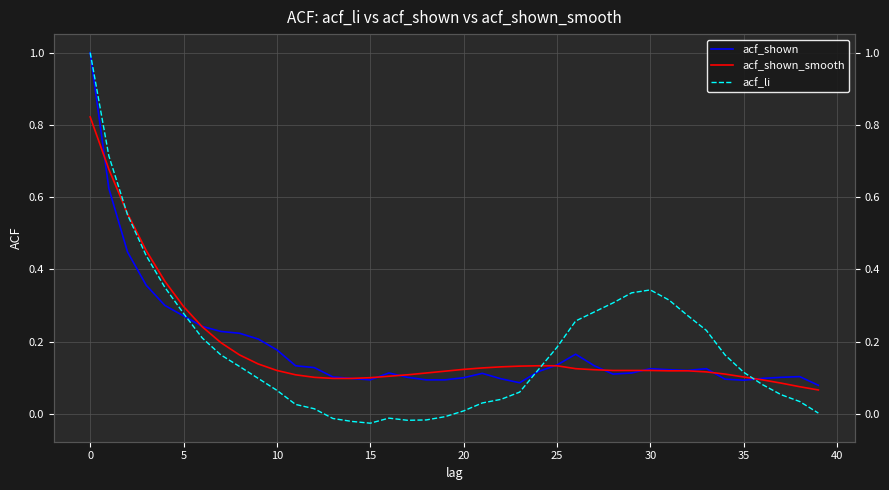

How many distinct data groups are displayed?

3